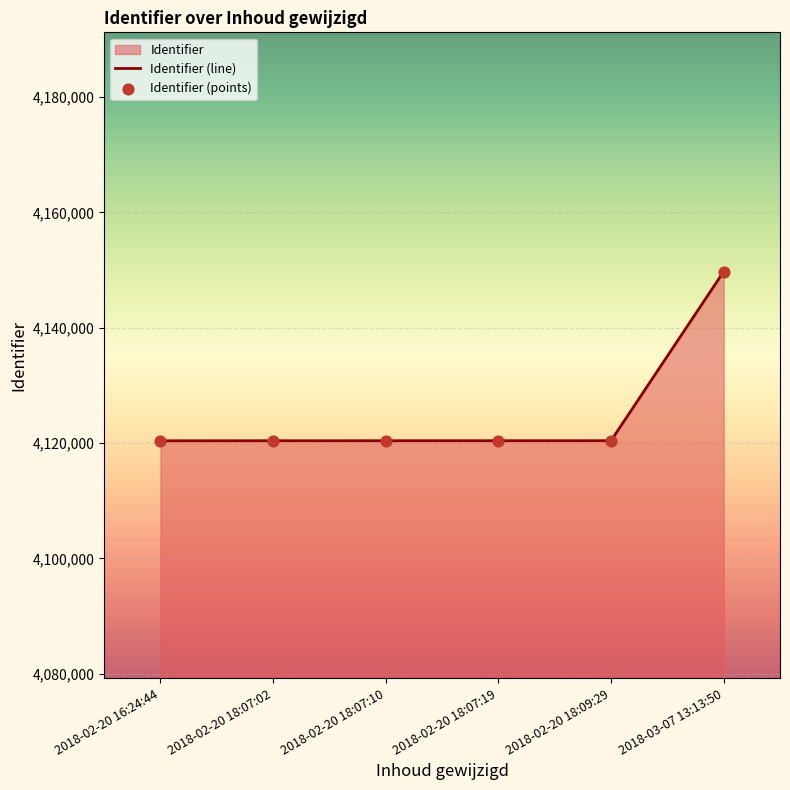

At which category does the chart reach its peak across all series?

2018-03-07 13:13:50